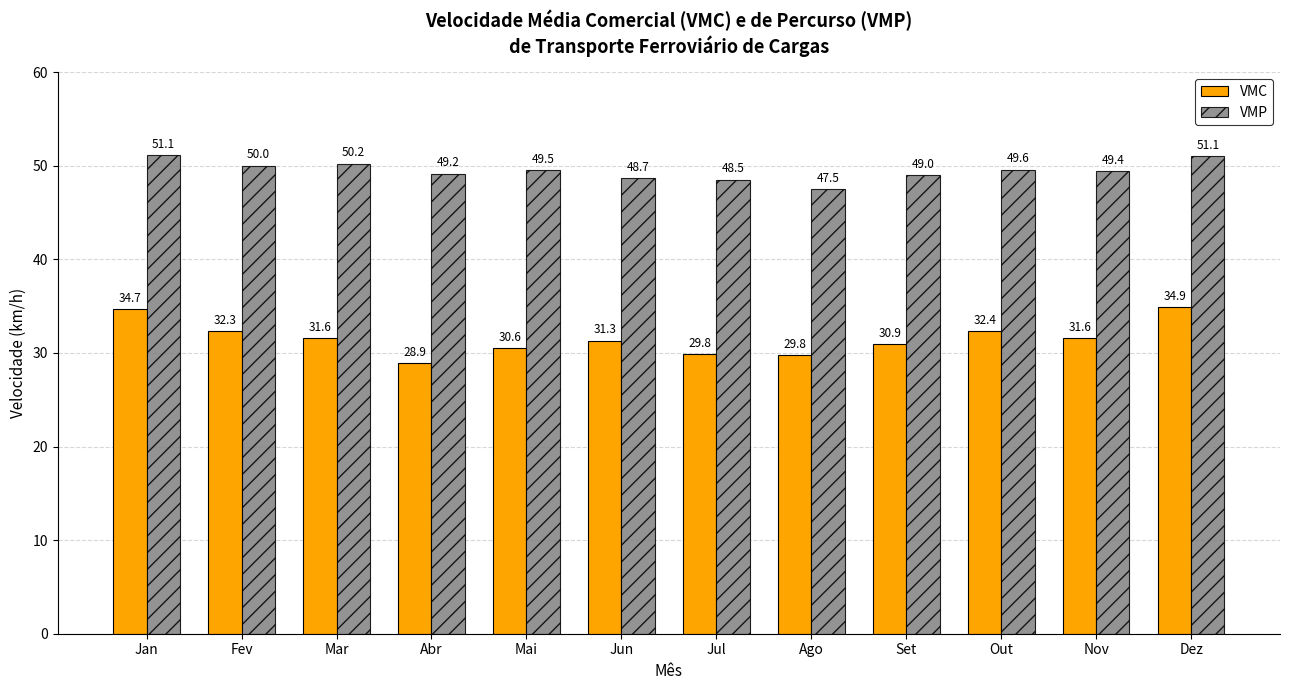

The value of VMC at Dez is 34.9. True or false?

True